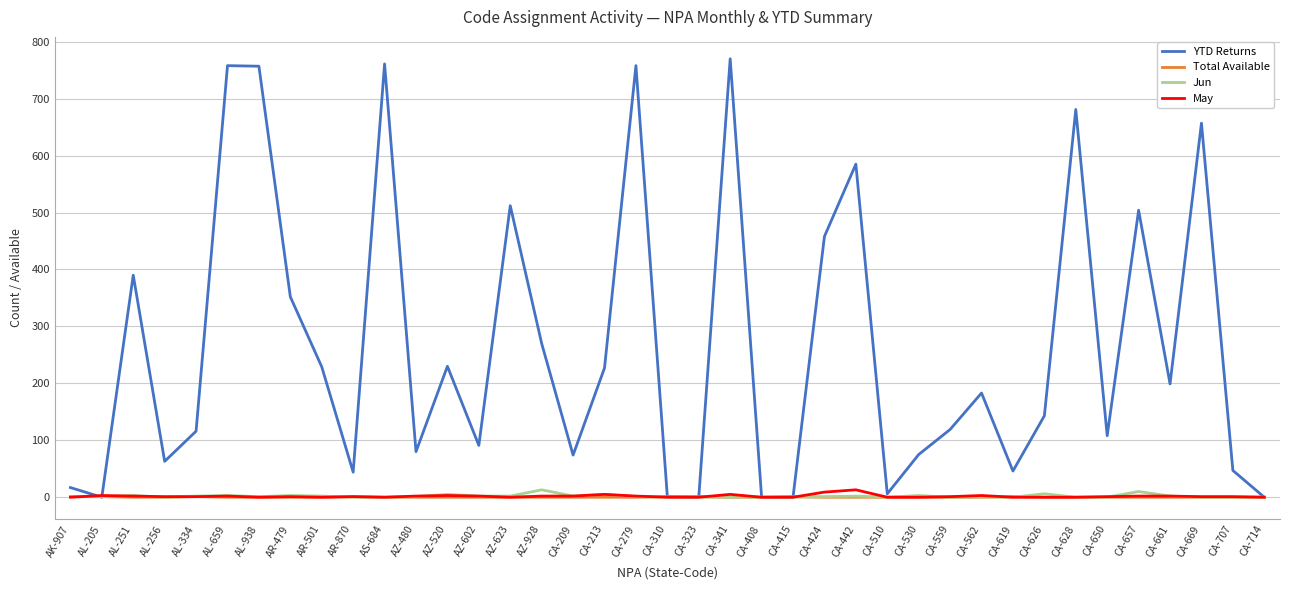

What is the maximum value shown in the chart?

770